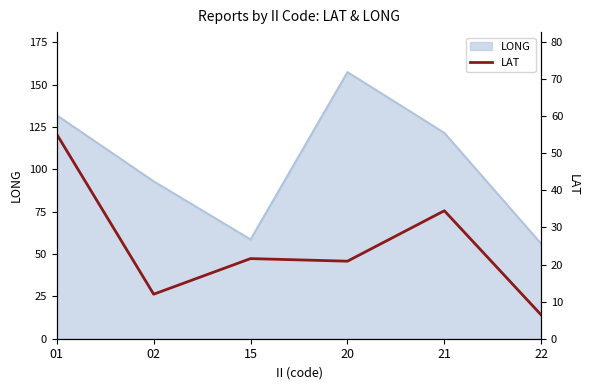

At which label does the data first exceed 21?

01